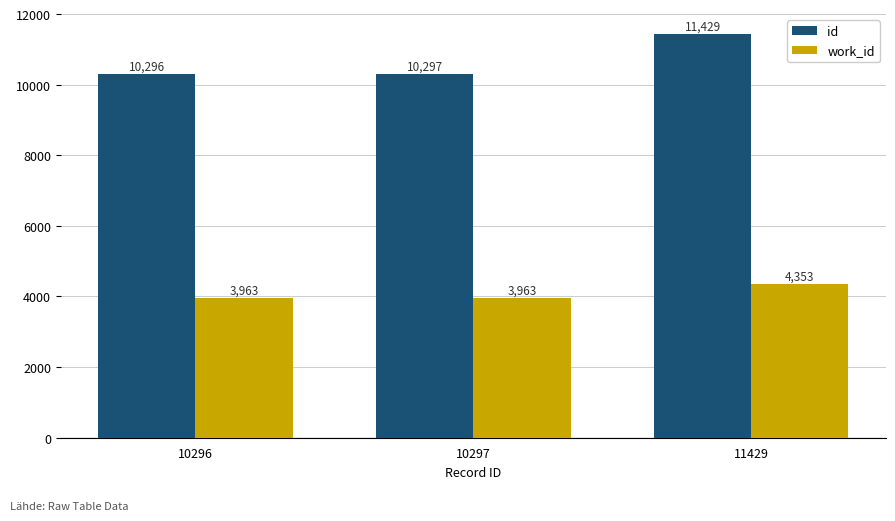

What is the sum of the id values at 10297 and 10296?

20593